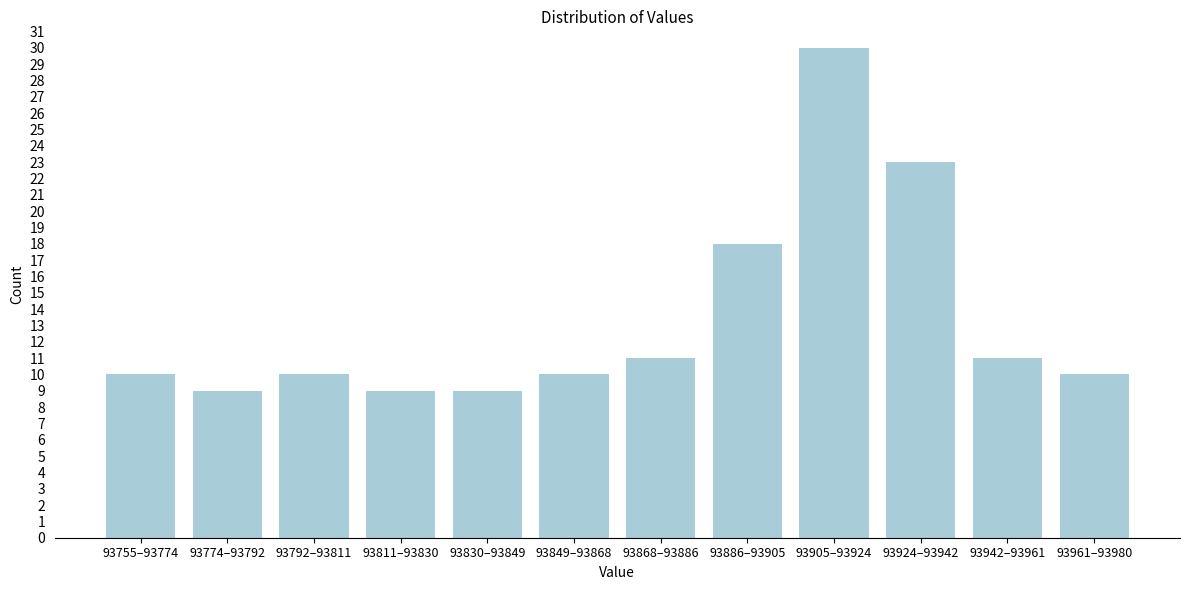

Reading left to right, what are all the values shown in this chart?

10	9	10	9	9	10	11	18	30	23	11	10